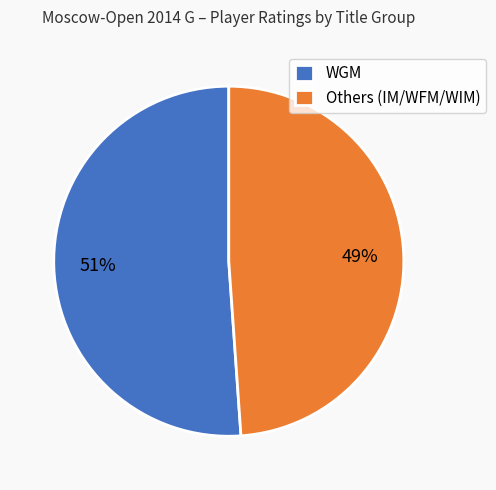

What percentage is the WGM slice, to the nearest percent?

51%